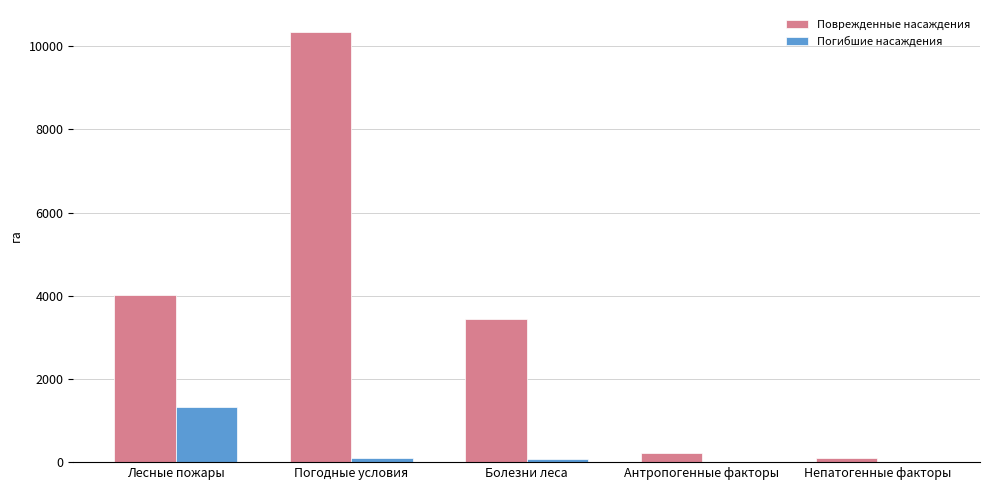

What is the difference between the Погибшие насаждения values at Погодные условия and Непатогенные факторы?

91.0